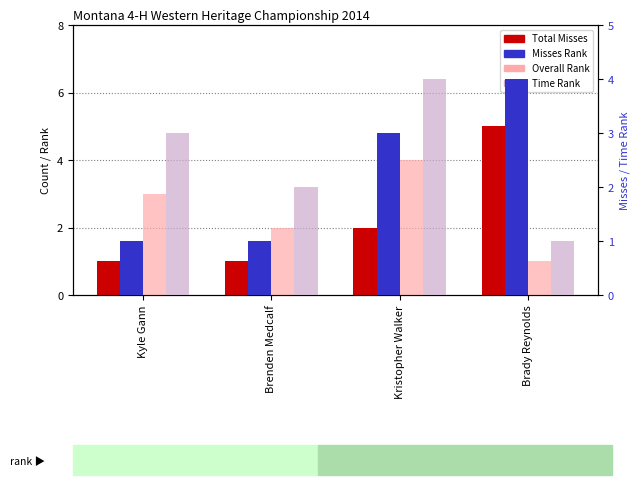

What is the difference between the highest and lowest values at Brady Reynolds?

4